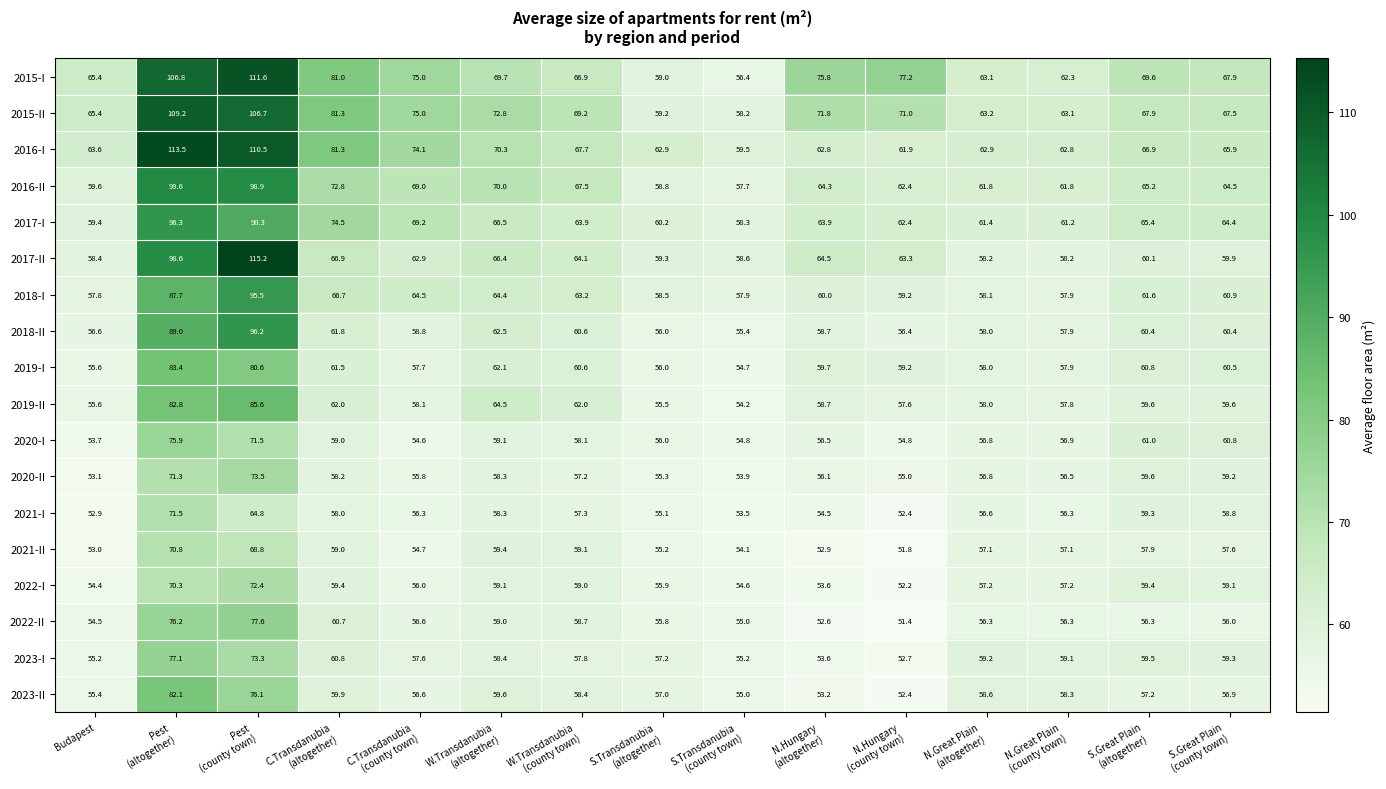

What is the average value of the 2016-II series?

68.9